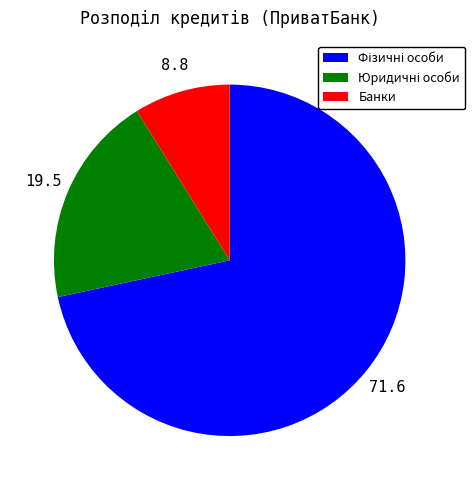

Does any single category account for the majority?

Yes